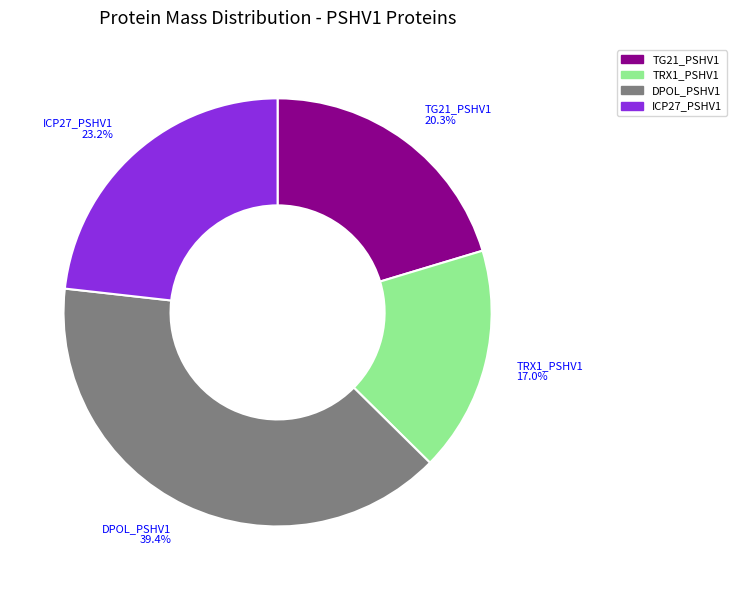

Is it true that DPOL_PSHV1 is 39% of the pie?

True